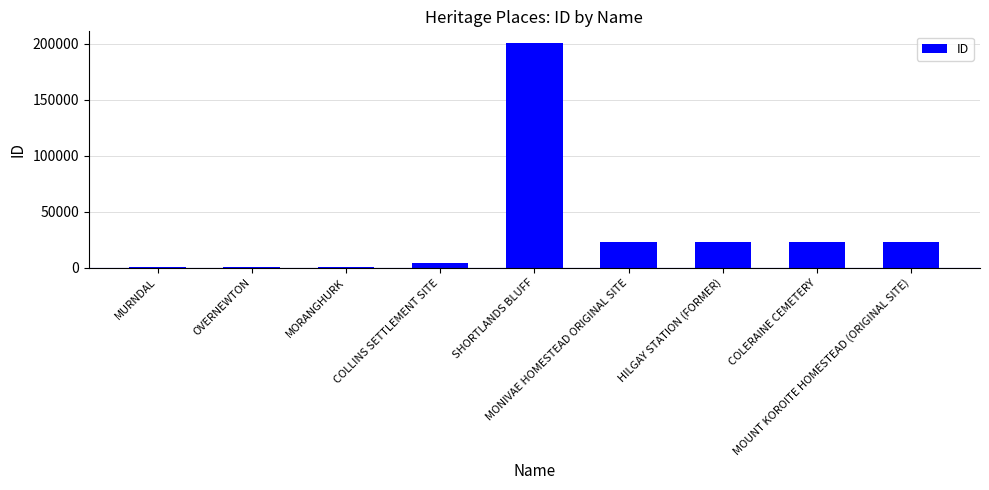

What is the maximum value shown in the chart?

200972